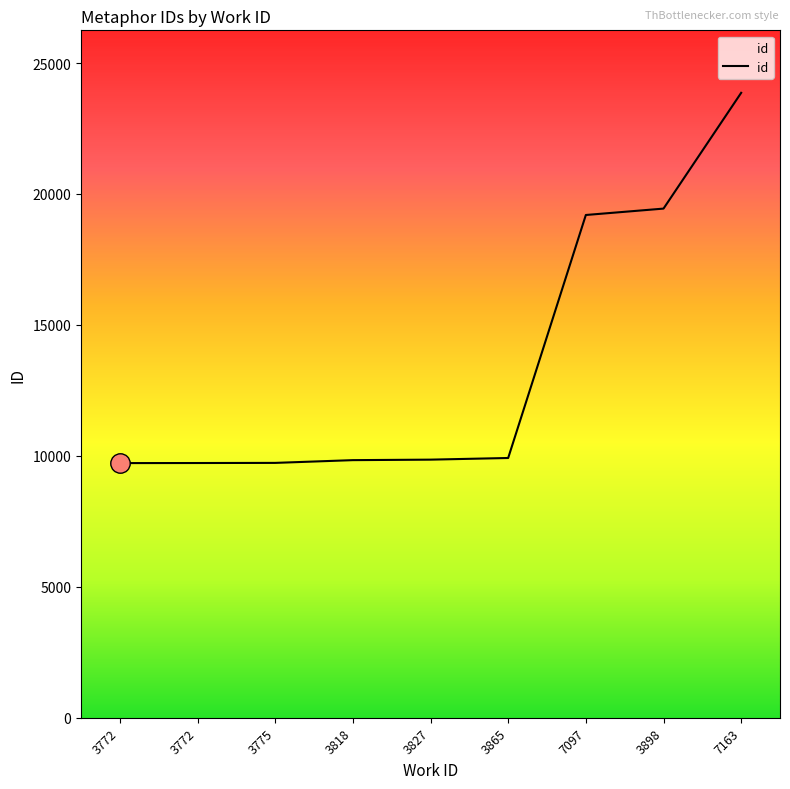

Reading left to right, what are all the values shown in this chart?

3772=9723	3772=9726	3775=9731	3818=9836	3827=9855	3865=9918	7097=19197	3898=19441	7163=23862